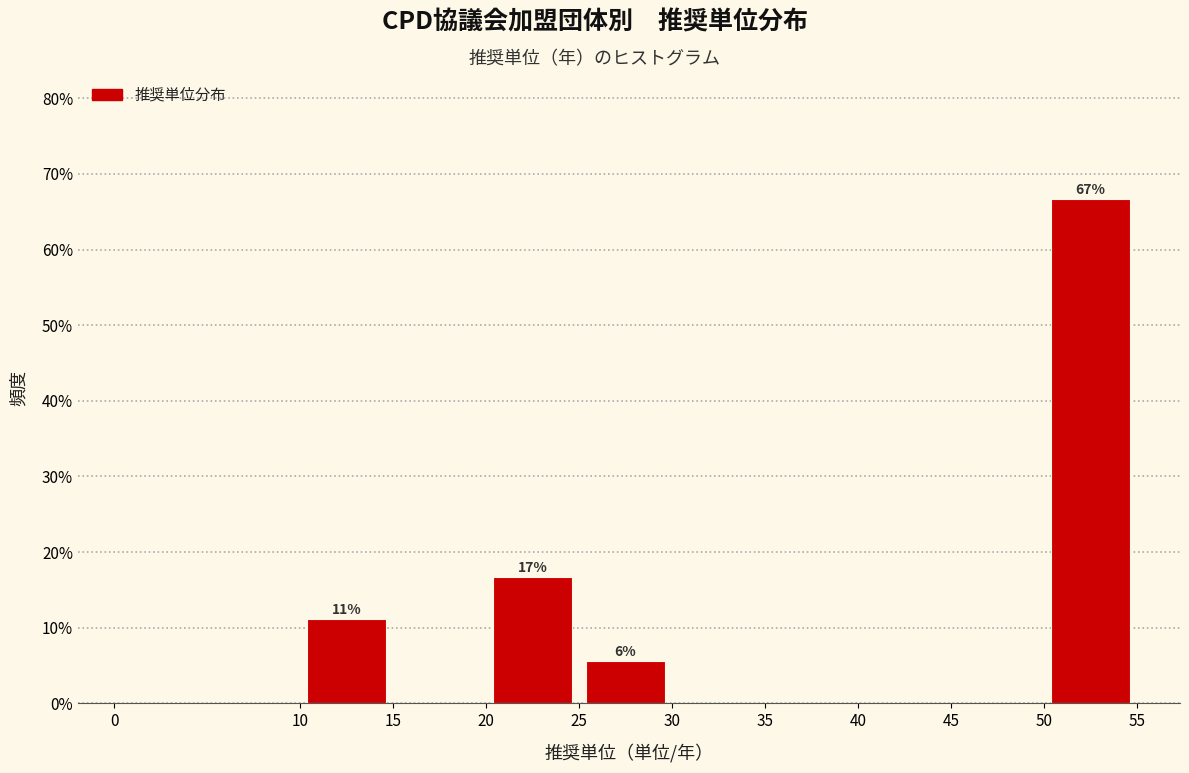

Over which range of the x-axis is the bar tallest?

50 to 55